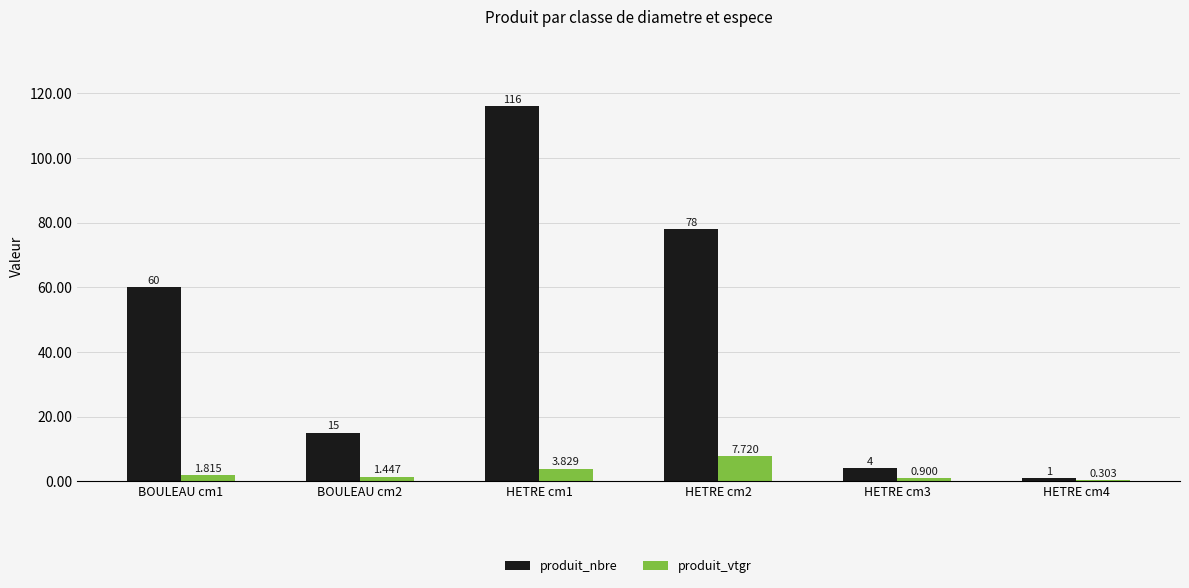

How many distinct data groups are displayed?

2